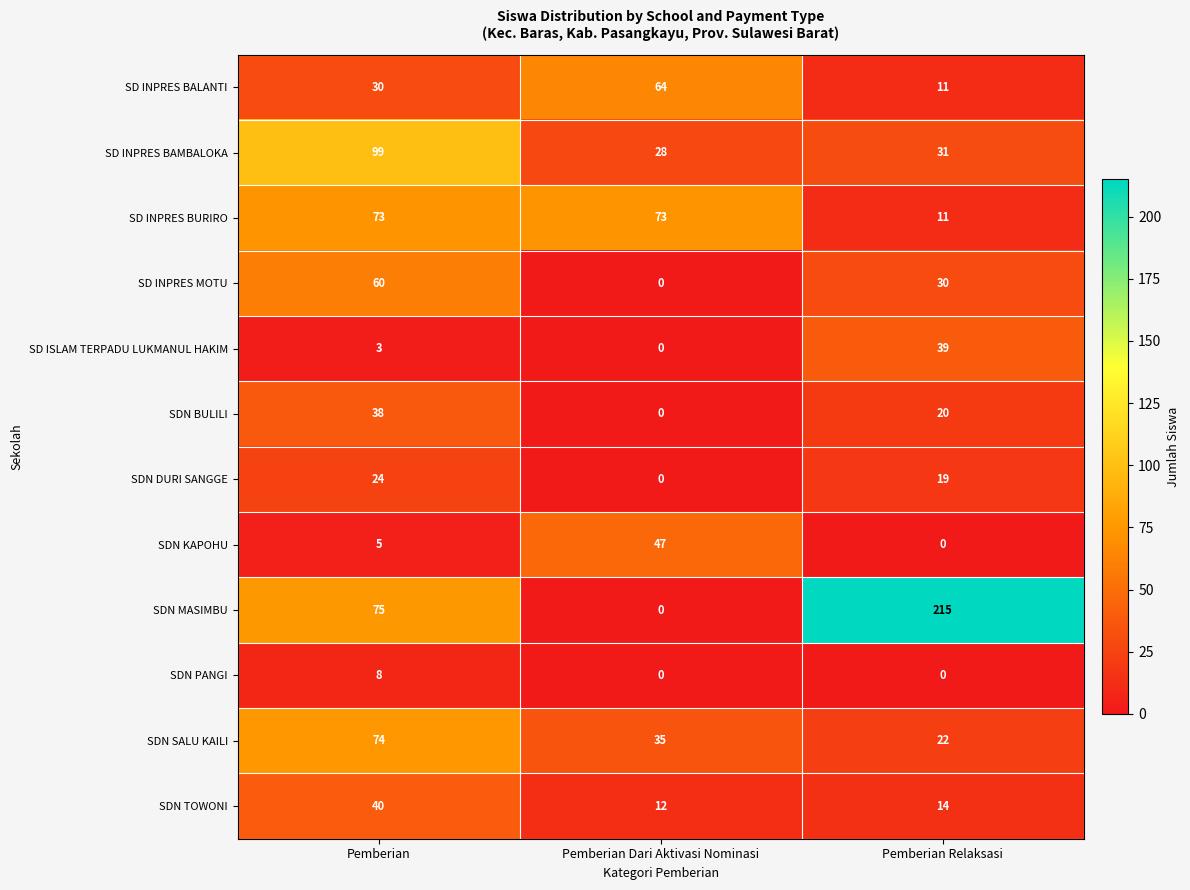

Where is SD INPRES MOTU nearest to the value 30?

Pemberian Relaksasi